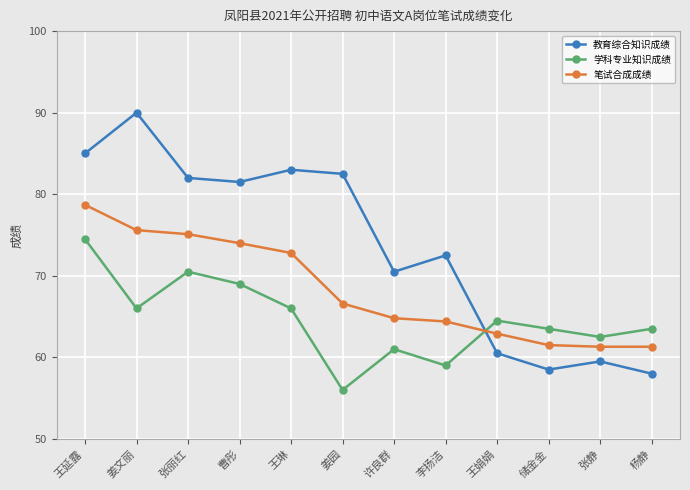

How many data points in 学科专业知识成绩 are above 64?

6